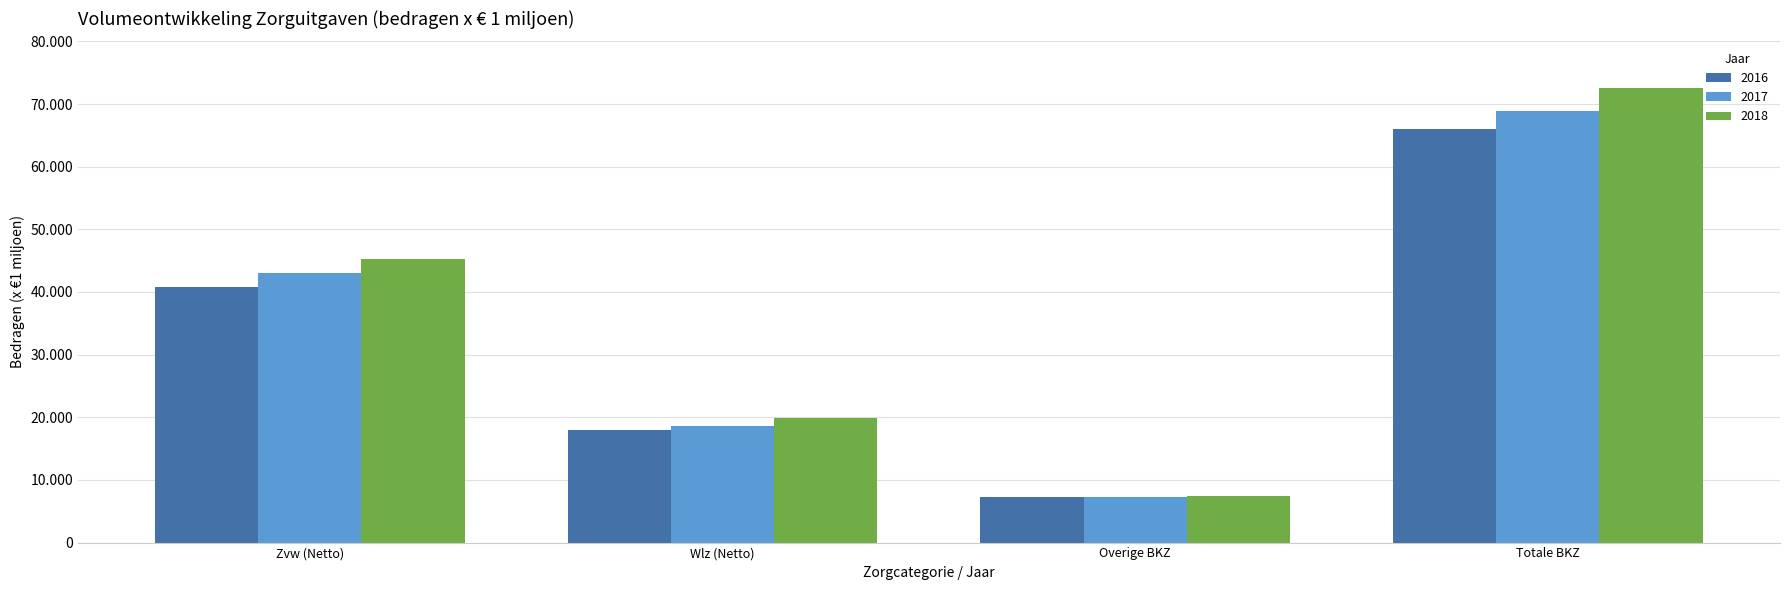

At which label does 2017 reach its minimum?

Overige BKZ